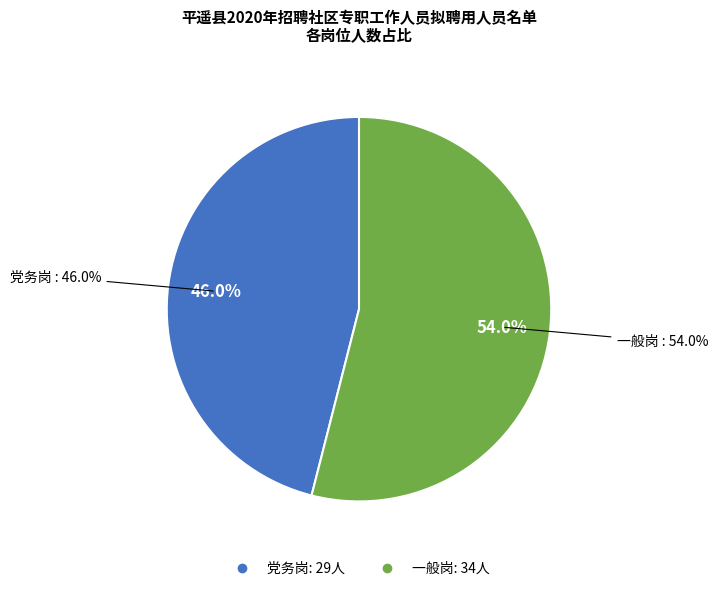

To the nearest percent, what is the difference between the 党务岗 and 一般岗 slice percentages?

8%